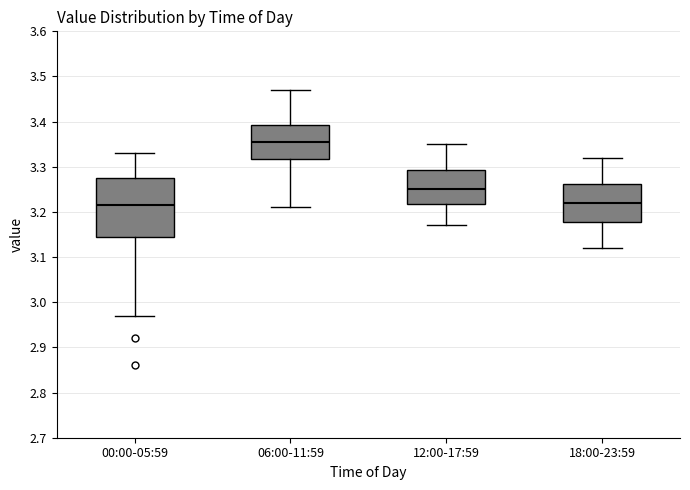

Which box is the tallest, from its lower edge to its upper edge?

00:00-05:59